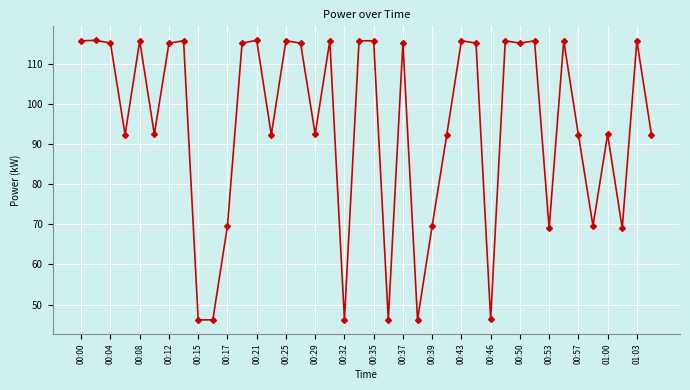

What is the sum of all values?

3790.8